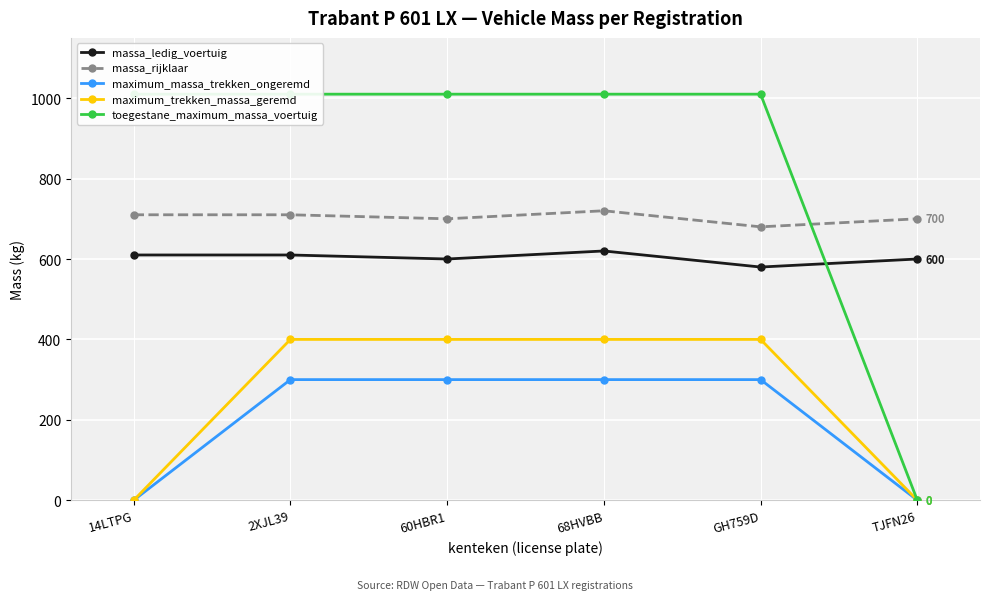

The maximum_trekken_massa_geremd series shows 226 at 14LTPG. True or false?

False